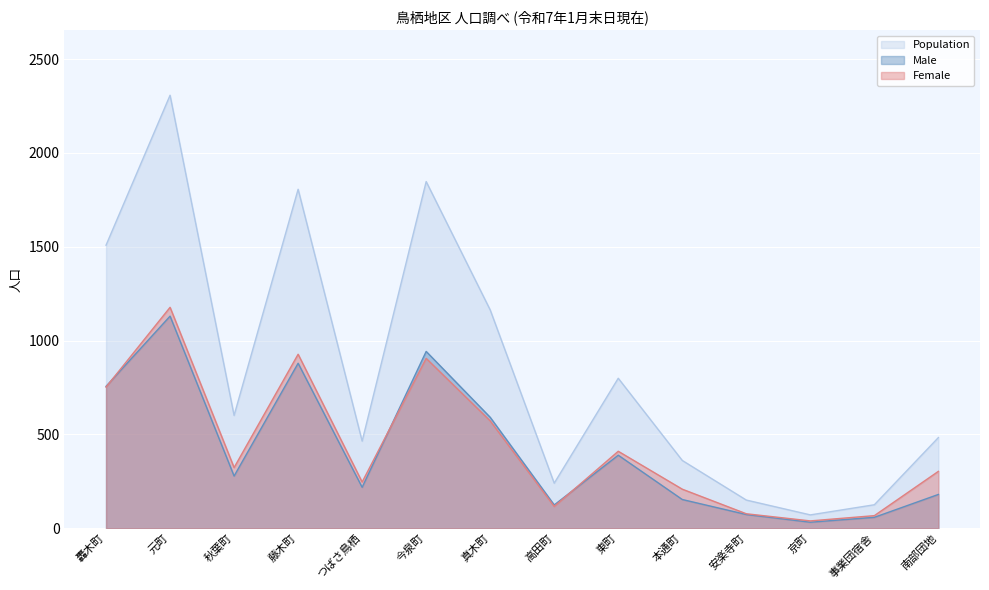

How many distinct data groups are displayed?

3